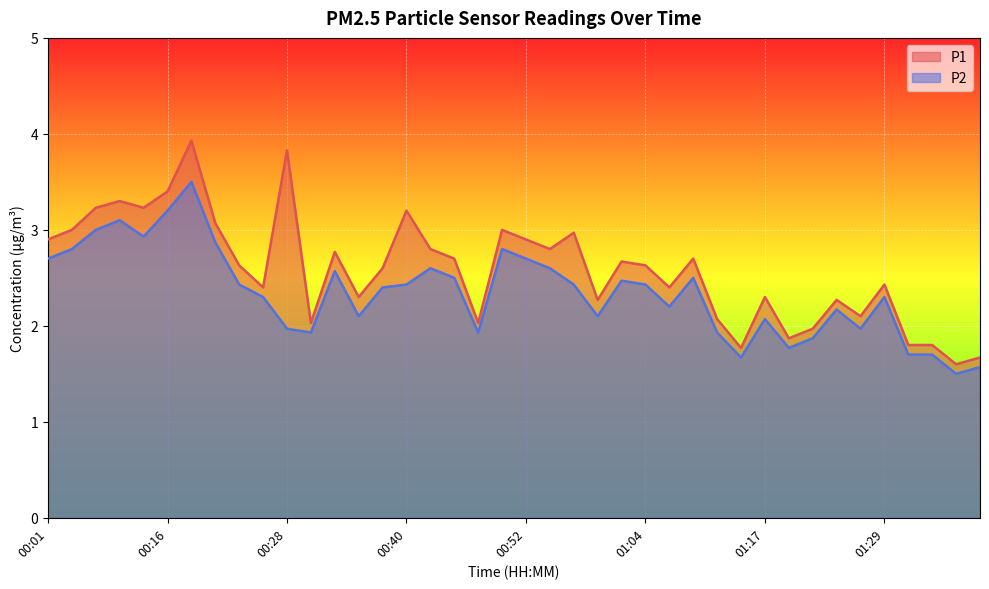

True or false: P2 and P1 cross at least once.

False